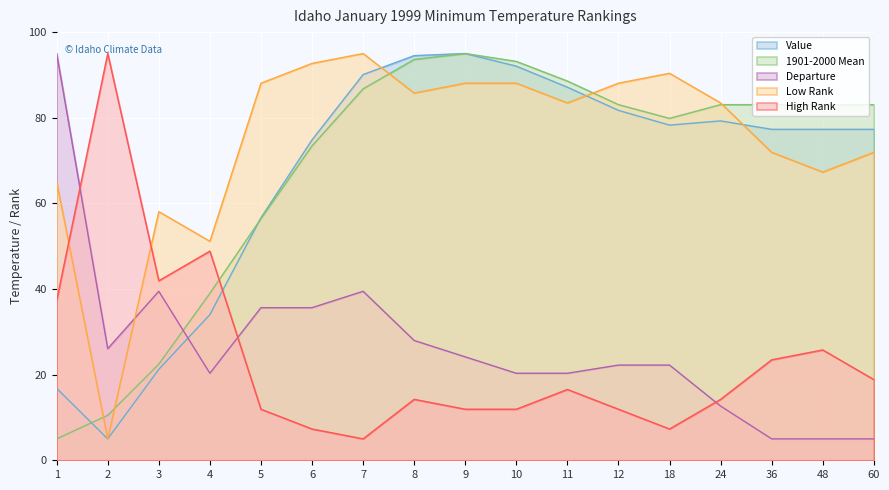

Does the chart display data point markers on the line(s)?

No